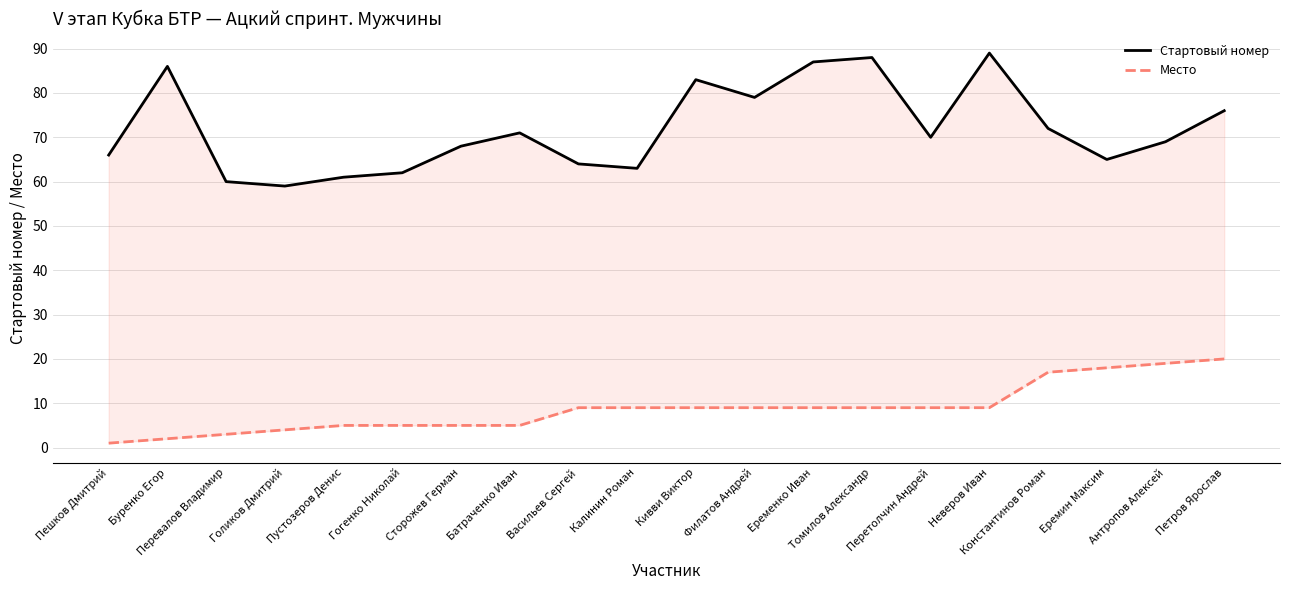

Does the chart display data point markers on the line(s)?

No